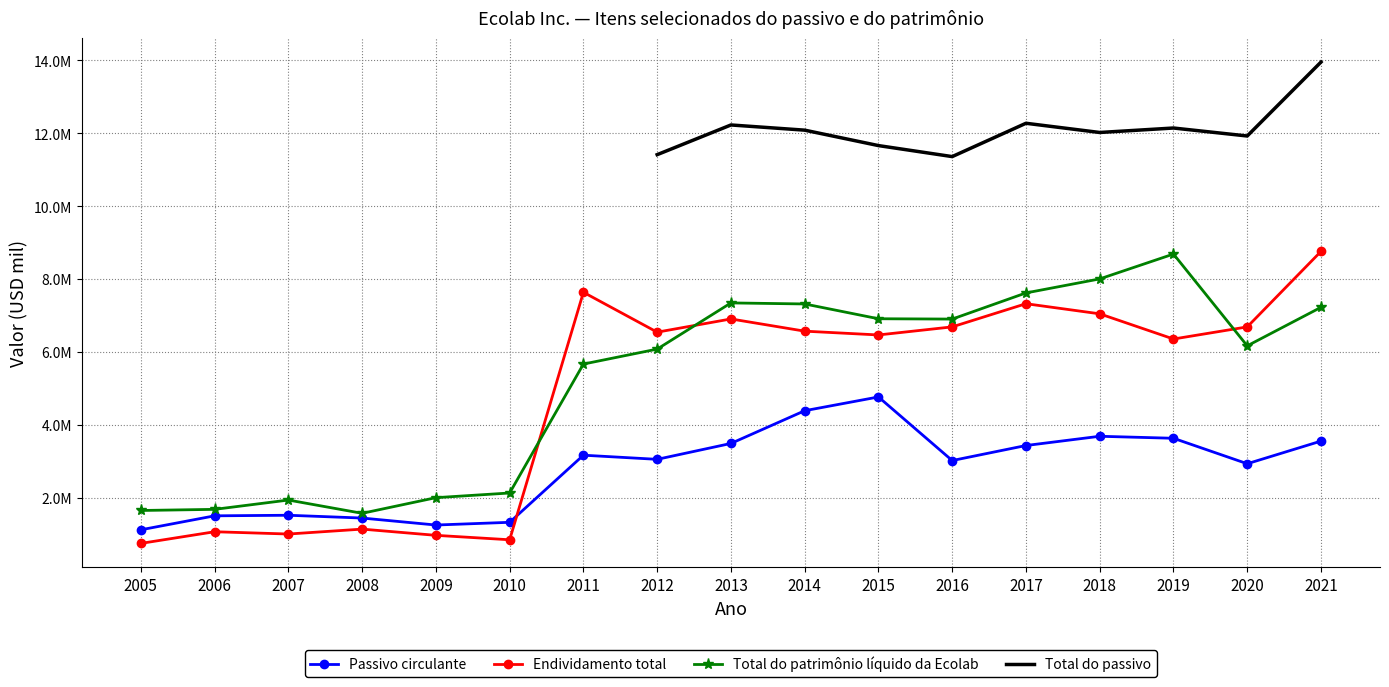

The value of Endividamento total at 2015 is 6465500. True or false?

True